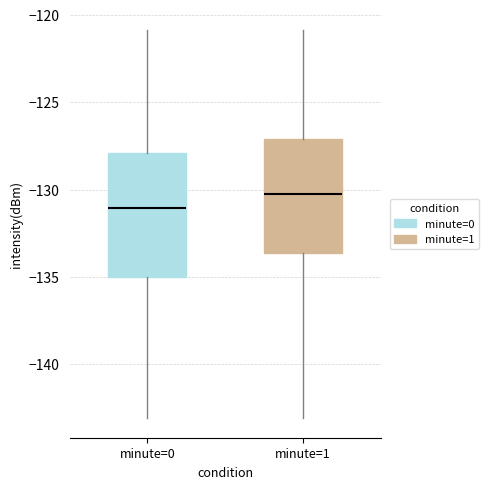

Where is the upper edge of the box for minute=1 on the y-axis? The values are not printed on the chart, so give them approximately, as read against the axis.

-127.0